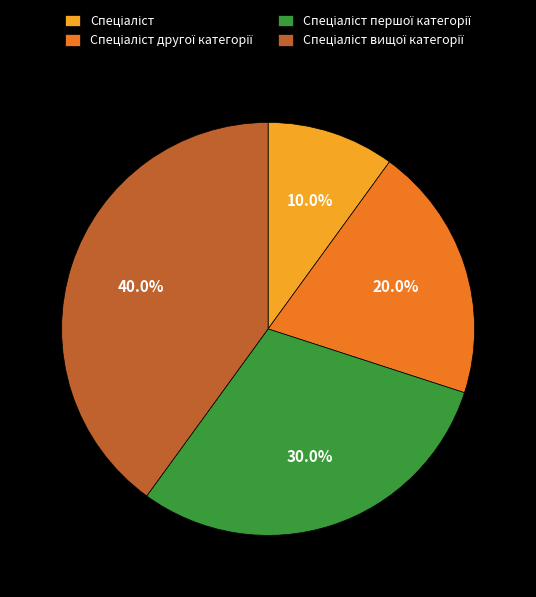

Does any single category account for the majority?

No